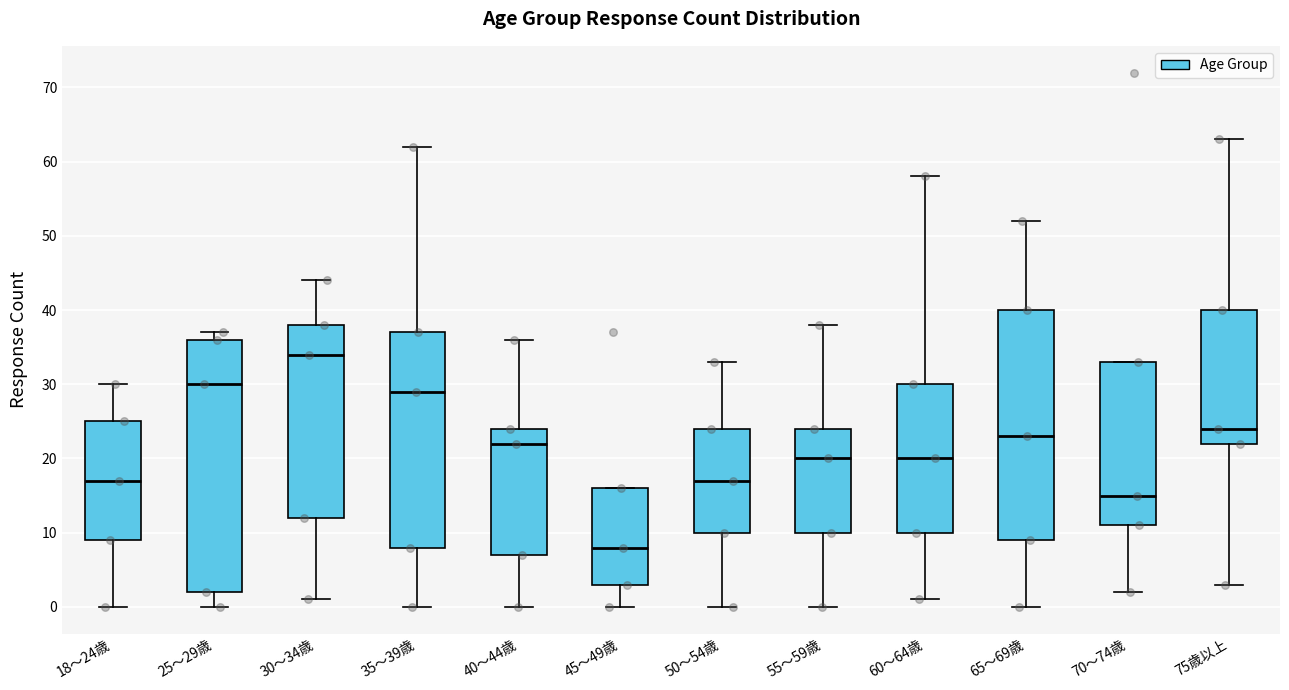

Reading left to right, transcribe this box plot: for each box, give where its median line is, the range the box spans, and where its two whiskers end, as read against the y-axis. The values are not printed on the chart, so give them approximately, as read against the axis.

18～24歳: median 17, box 9 to 25, whiskers 0 to 30
25～29歳: median 30, box 2 to 36, whiskers 0 to 37
30～34歳: median 34, box 12 to 38, whiskers 1 to 44
35～39歳: median 29, box 8 to 37, whiskers 0 to 62
40～44歳: median 22, box 7 to 24, whiskers 0 to 36
45～49歳: median 8, box 3 to 16, whiskers 0 to 16
50～54歳: median 17, box 10 to 24, whiskers 0 to 33
55～59歳: median 20, box 10 to 24, whiskers 0 to 38
60～64歳: median 20, box 10 to 30, whiskers 1 to 58
65～69歳: median 23, box 9 to 40, whiskers 0 to 52
70～74歳: median 15, box 11 to 33, whiskers 2 to 33
75歳以上: median 24, box 22 to 40, whiskers 3 to 63